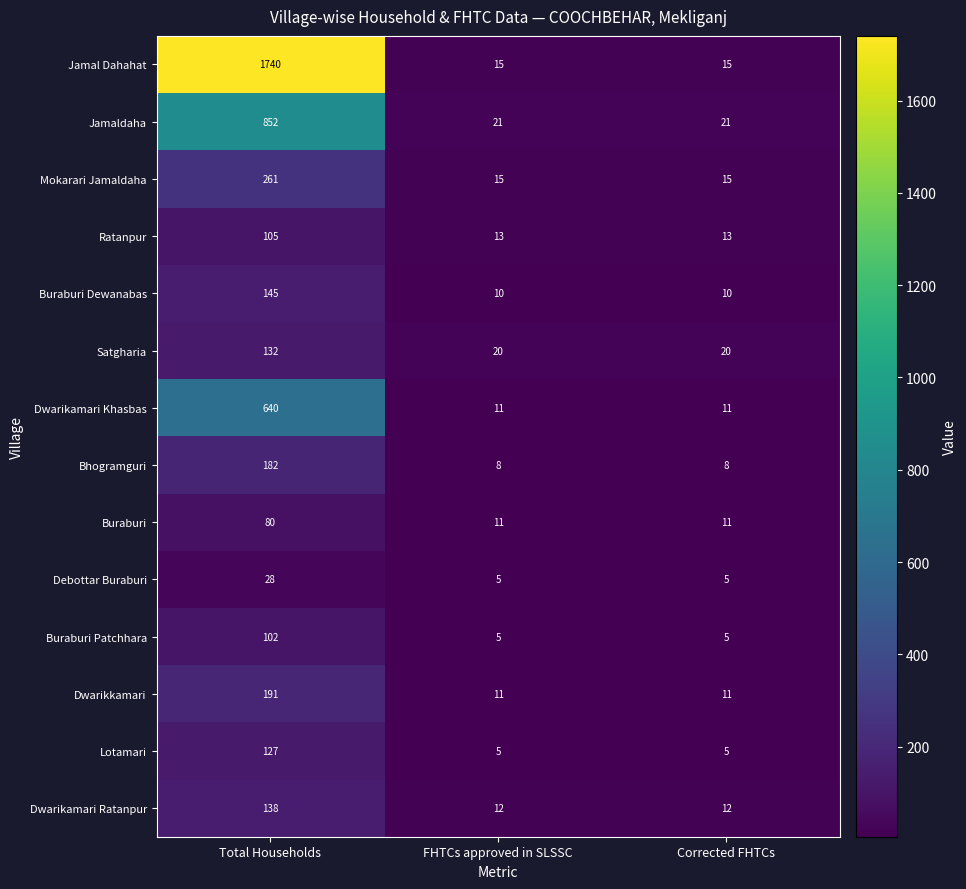

Which series has the largest total across all categories?

Jamal Dahahat